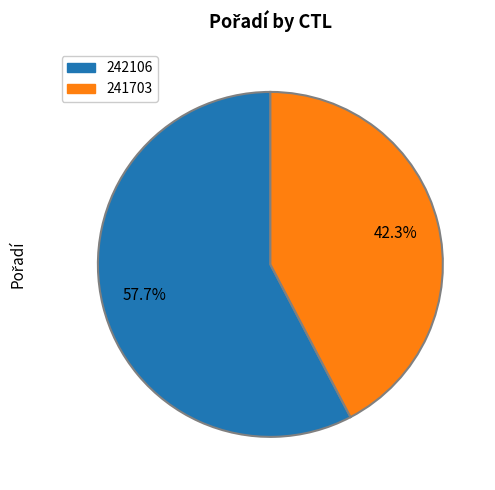

To the nearest percent, what percentage of the pie is 241703?

42%